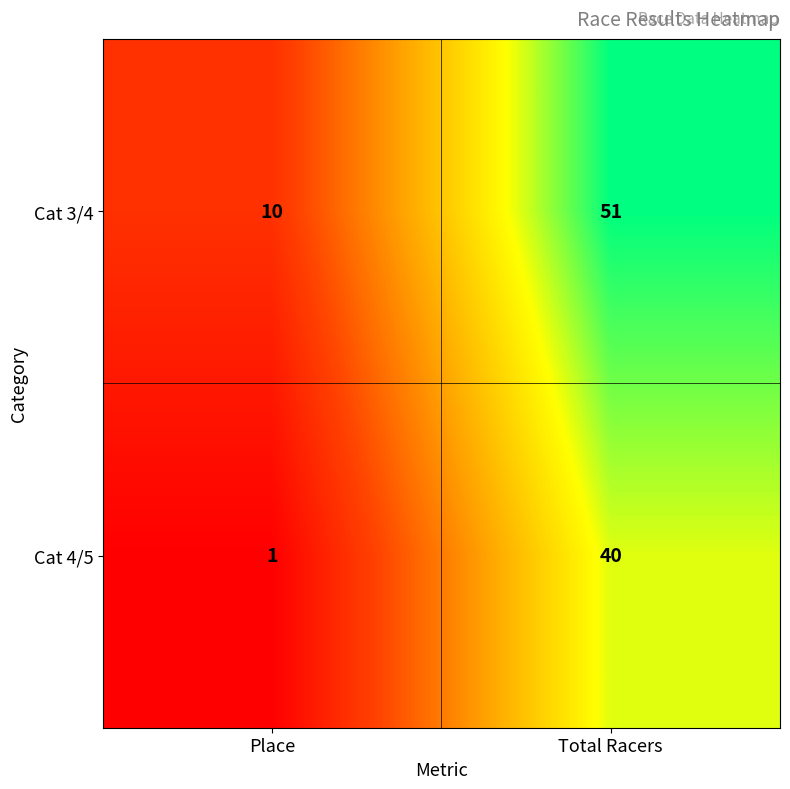

List the series in order of their overall mean, lowest first.

Cat 4/5, Cat 3/4